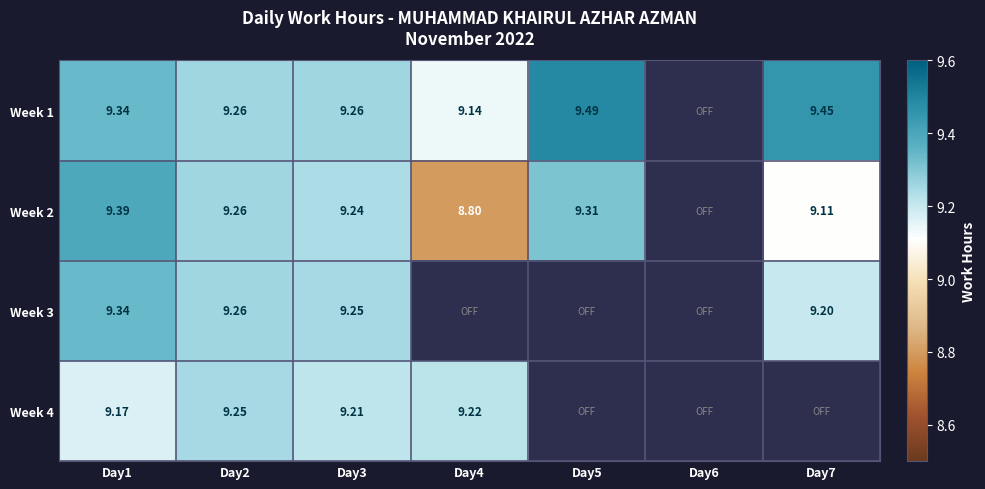

At which category does the chart reach its minimum across all series?

Day4